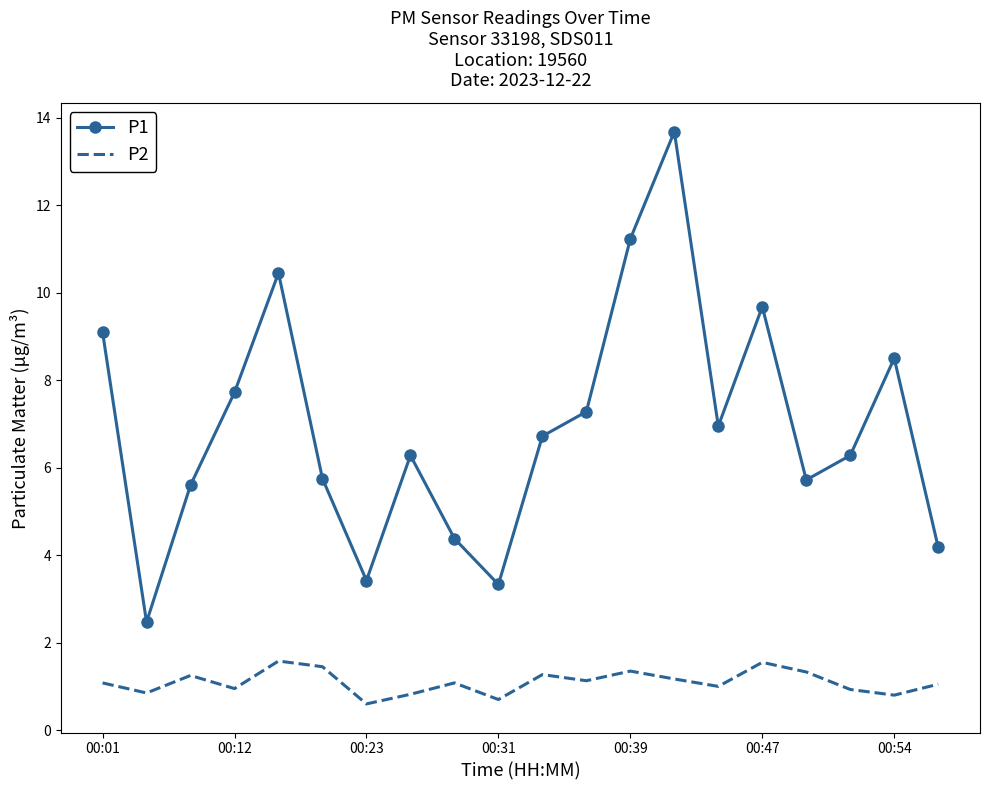

True or false: P2 and P1 cross at least once.

False